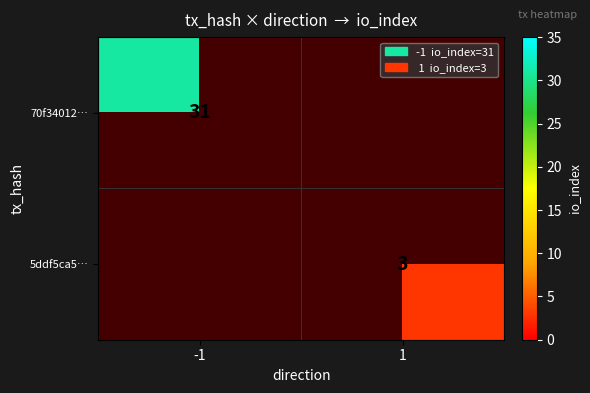

The 70f34012… series shows 31 at -1. True or false?

True